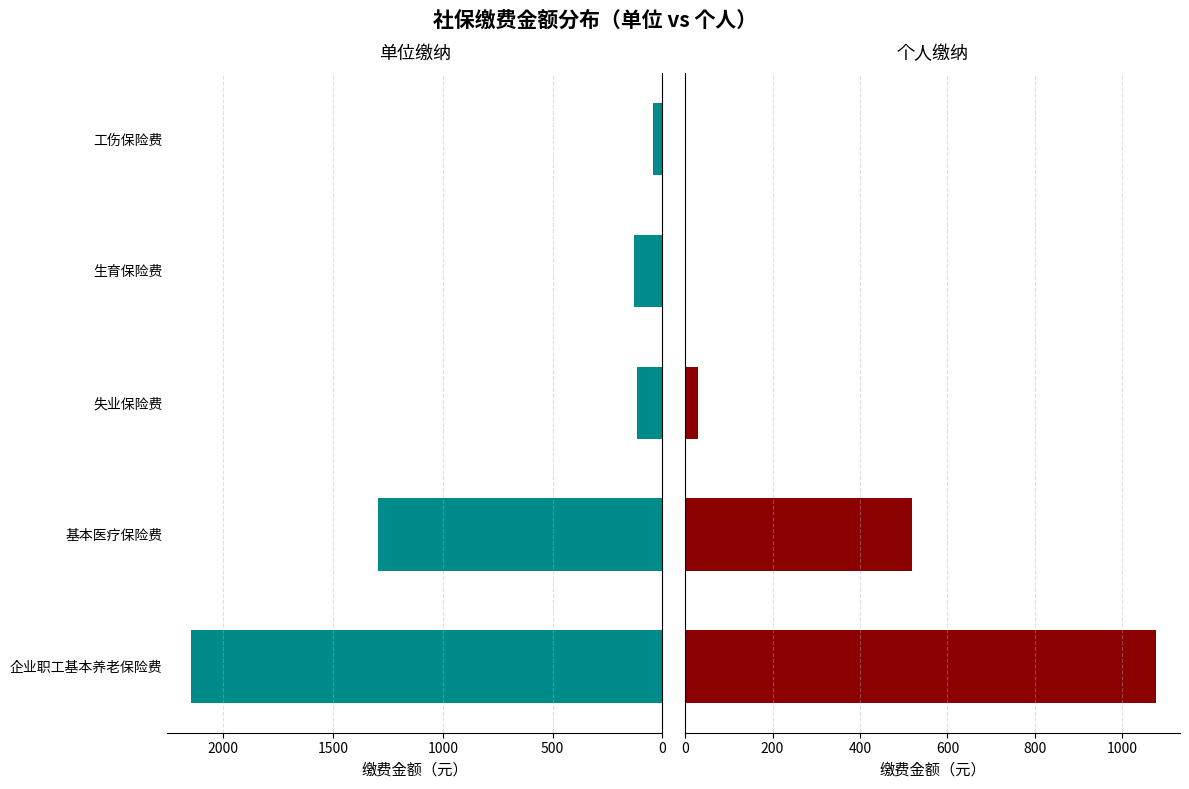

At which category does the chart reach its minimum across all series?

1500